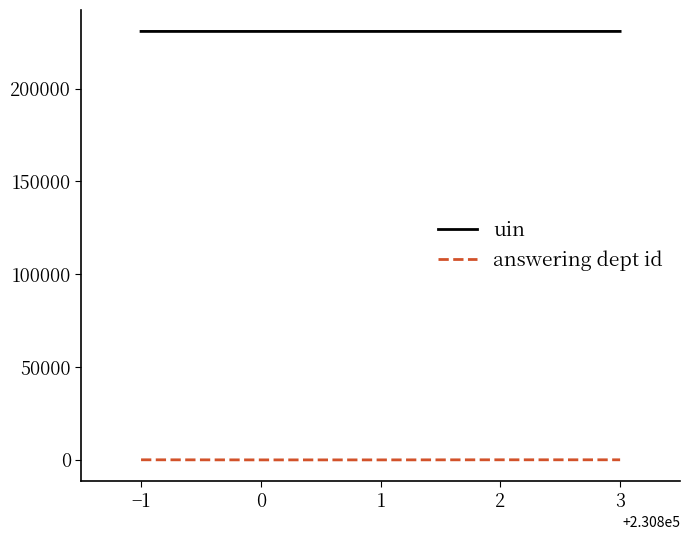

Which series has the widest spread of values?

answering dept id